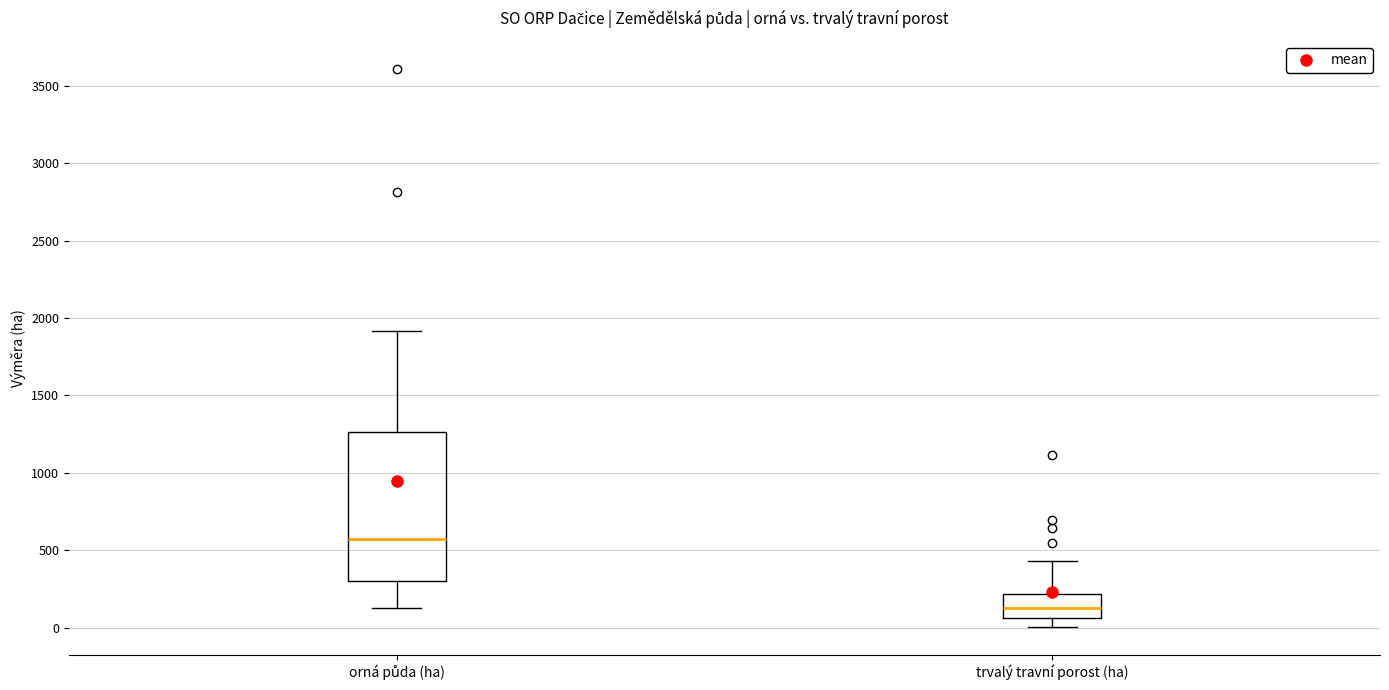

Which box has the lowest median line?

trvalý travní porost (ha)